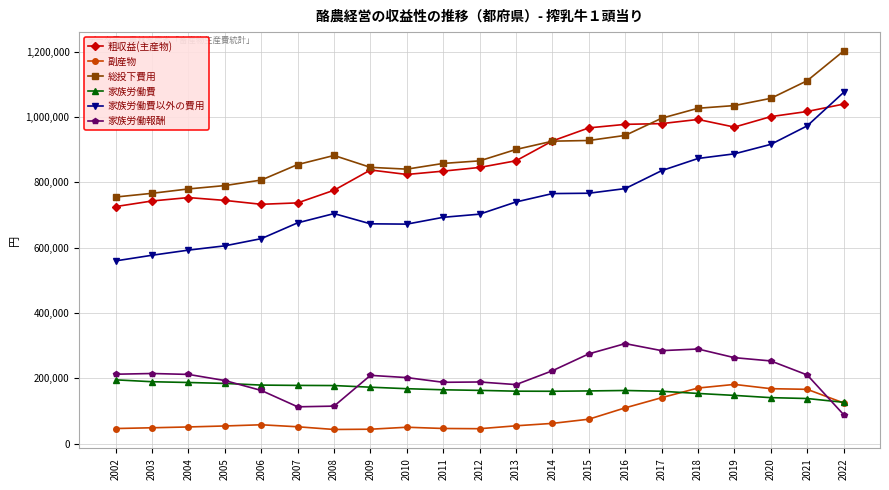

Which series has the largest total across all categories?

総投下費用